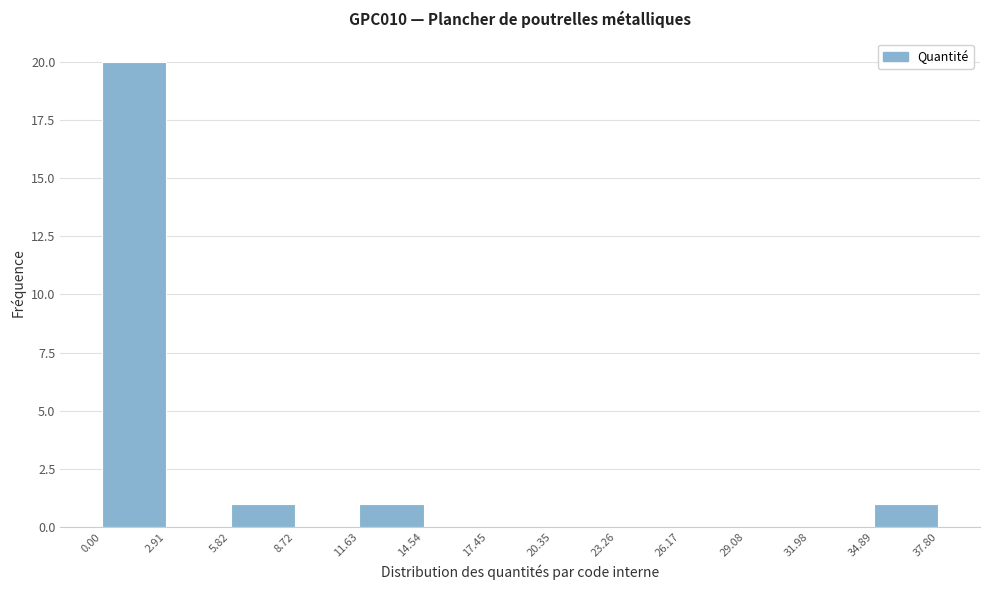

How tall is the bar that spans 11.63 to 14.54 on the x-axis? The values are not printed on the chart, so give them approximately, as read against the axis.

1